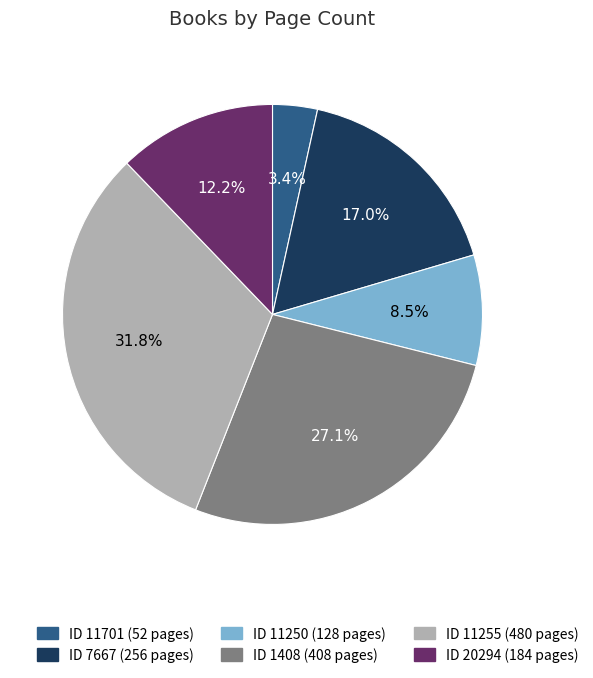

Which has a higher value, ID 11250 (128 pages) or ID 11701 (52 pages)?

ID 11250 (128 pages)